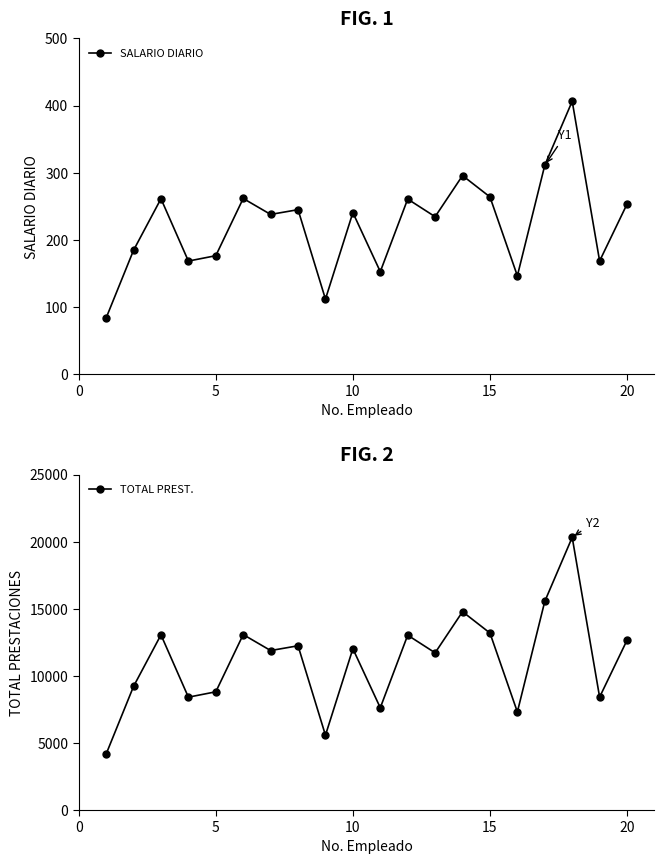

What are all the series names shown in the legend?

SALARIO DIARIO, TOTAL PREST.